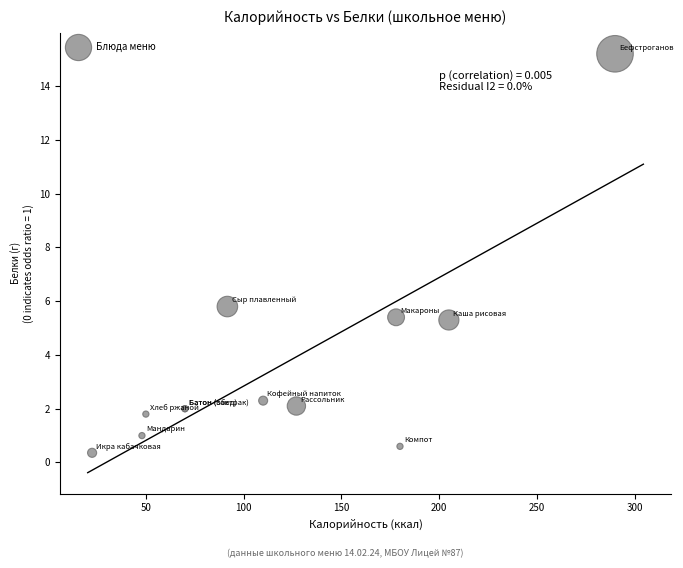

What Y value in the scatter plot is closest to 7?

5.8